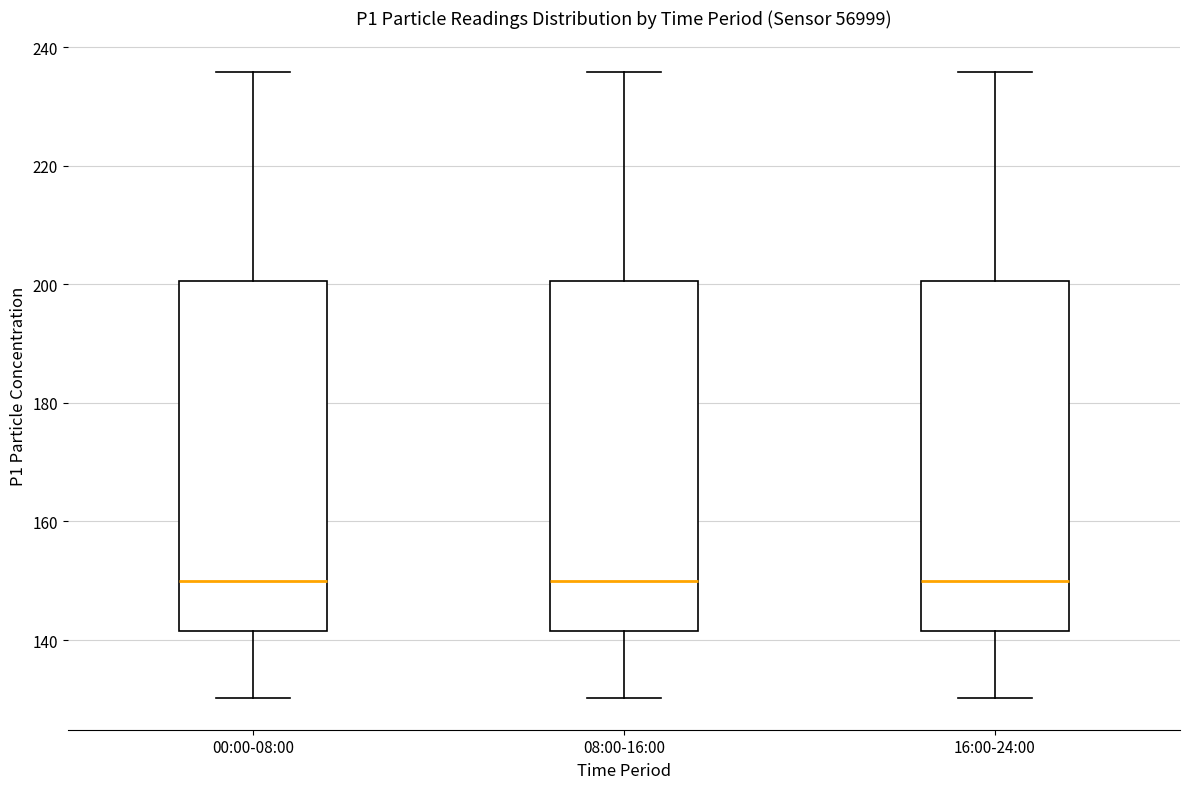

Where does the lower whisker of the box for 16:00-24:00 end on the y-axis? The values are not printed on the chart, so give them approximately, as read against the axis.

130